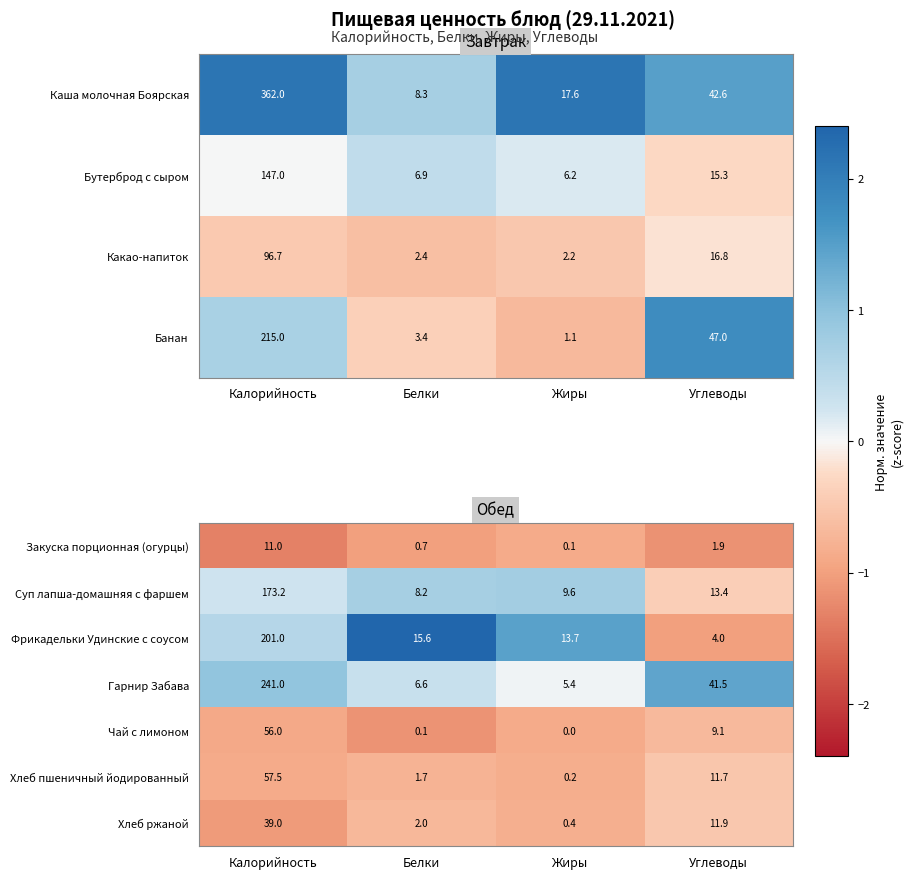

What is the approximate value of Чай с лимоном at Углеводы?

9.1